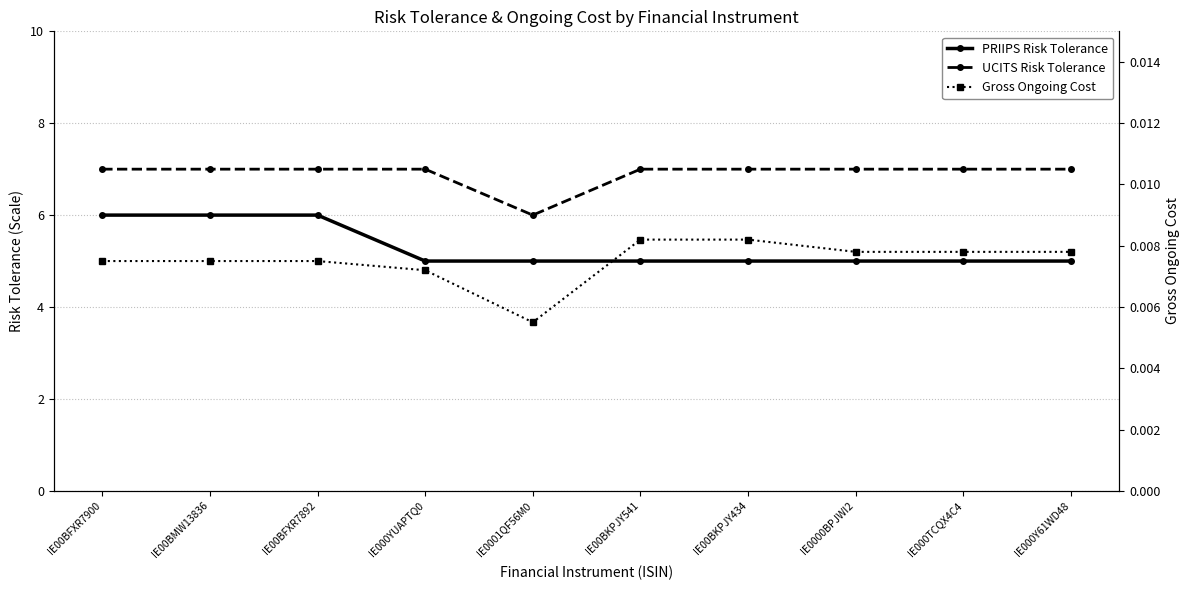

Which has a higher value, IE00BKPJY541 or IE00BFXR7892?

IE00BFXR7892